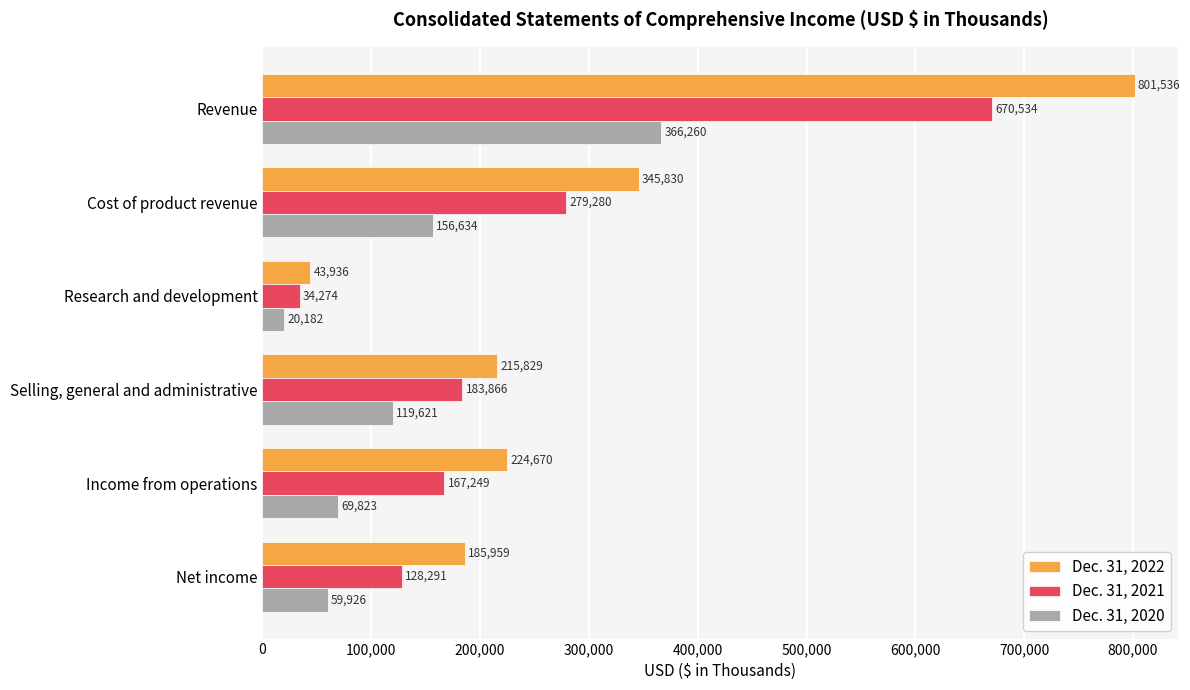

Which series changed the most between Revenue and Net income?

Dec. 31, 2022